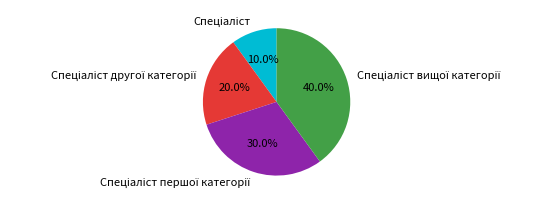

Is there any slice that represents more than half of the pie?

No